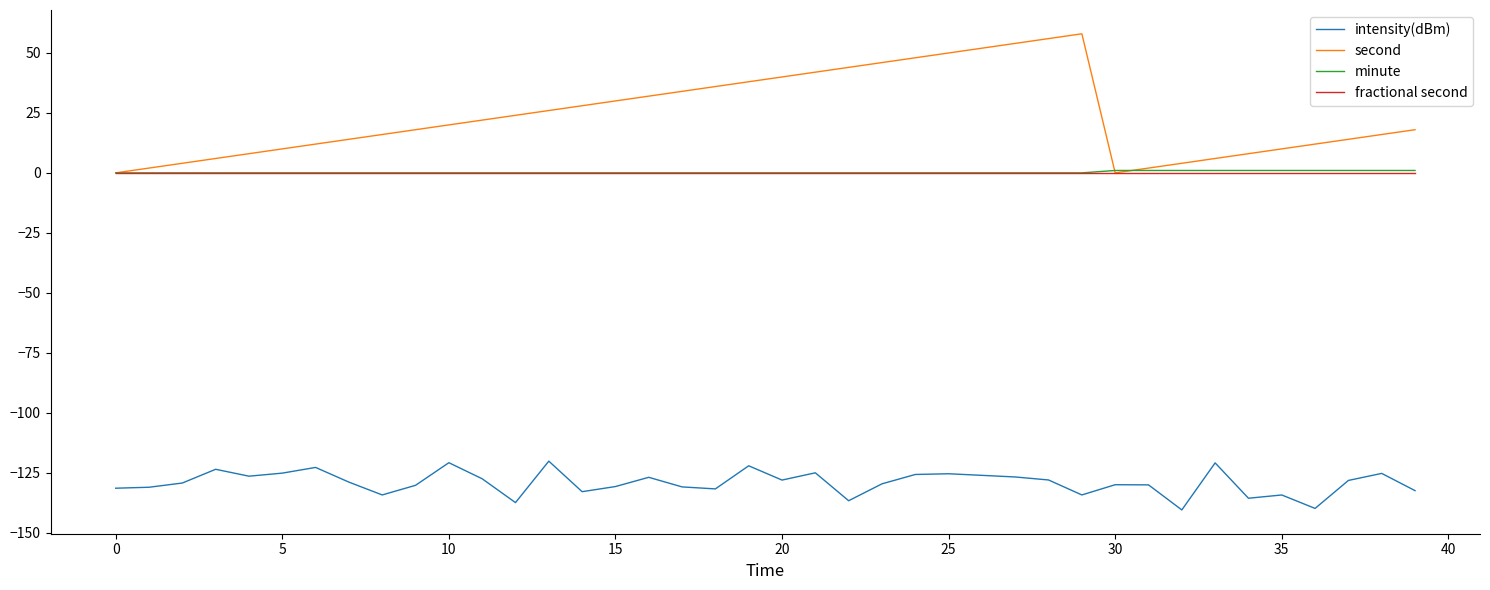

How many distinct data groups are displayed?

4